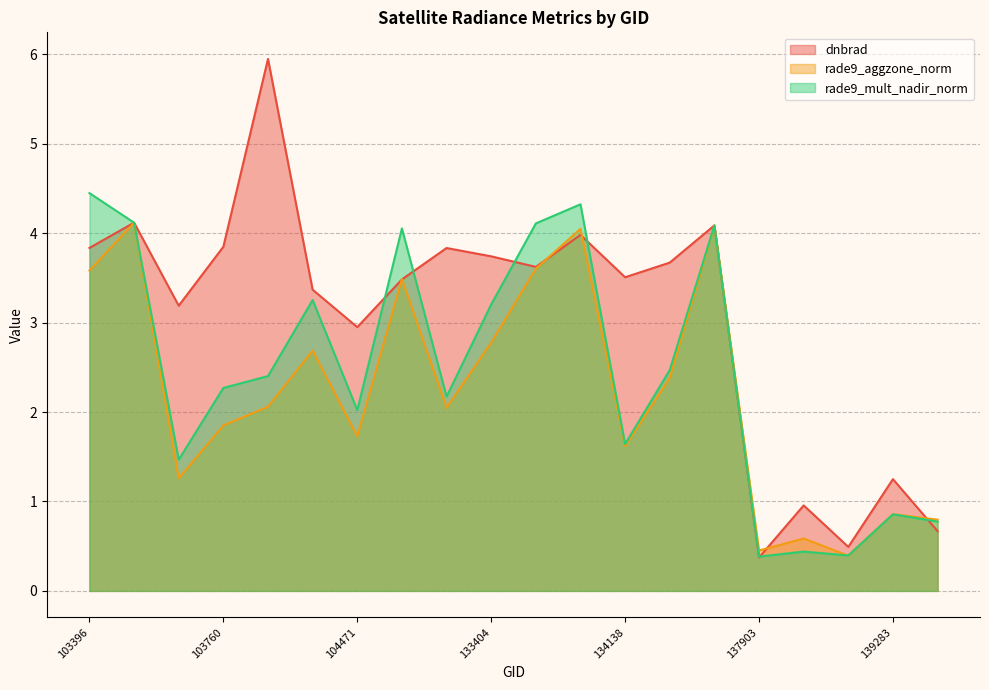

Reading right to left, extract all data points from this chart.

dnbrad: 0.7	1.2	0.5	1.0	0.4	4.1	3.7	3.5	4.0	3.6	3.7	3.8	3.5	3.0	3.4	6.0	3.8	3.2	4.1	3.8
rade9_aggzone_norm: 0.8	0.9	0.4	0.6	0.5	4.1	2.4	1.6	4.1	3.6	2.8	2.0	3.5	1.7	2.7	2.1	1.9	1.3	4.1	3.6
rade9_mult_nadir_norm: 0.8	0.9	0.4	0.4	0.4	4.1	2.5	1.6	4.3	4.1	3.2	2.2	4.1	2.0	3.3	2.4	2.3	1.5	4.1	4.4